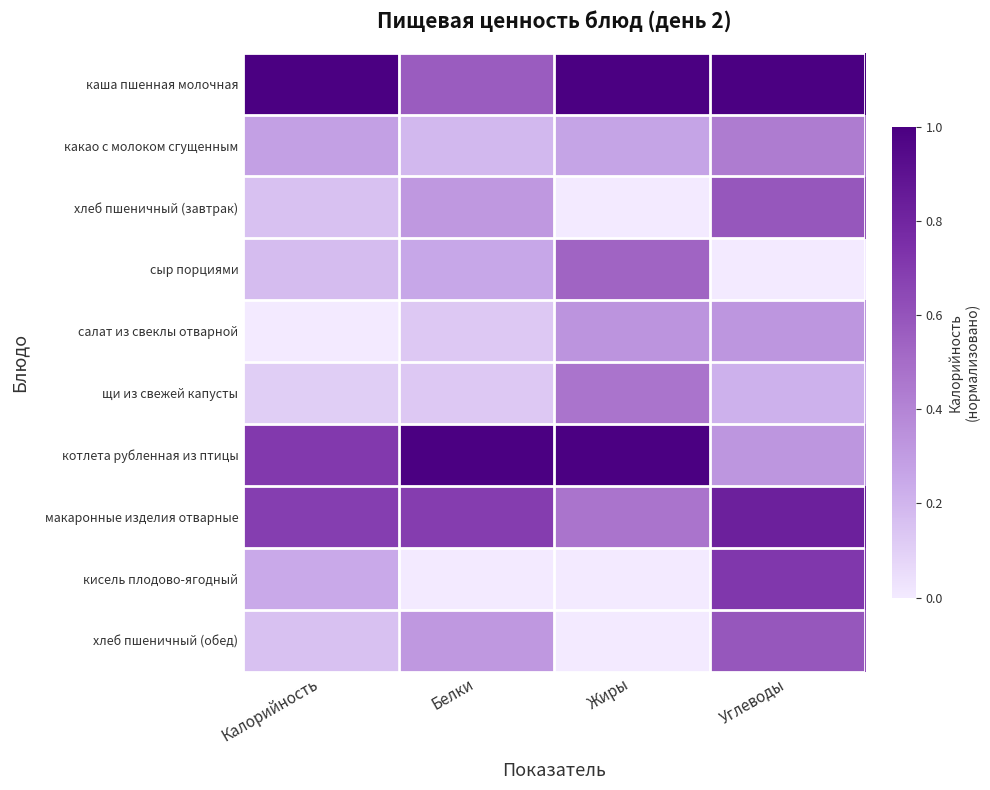

Reading left to right, transcribe all the data shown in this chart.

каша пшенная молочная: Калорийность=1.0	Белки=0.6	Жиры=1.0	Углеводы=1.0
какао с молоком сгущенным: Калорийность=0.3	Белки=0.2	Жиры=0.3	Углеводы=0.4
хлеб пшеничный (завтрак): Калорийность=0.2	Белки=0.3	Жиры=0.0	Углеводы=0.6
сыр порциями: Калорийность=0.2	Белки=0.2	Жиры=0.5	Углеводы=0.0
салат из свеклы отварной: Калорийность=0.0	Белки=0.1	Жиры=0.3	Углеводы=0.3
щи из свежей капусты: Калорийность=0.1	Белки=0.1	Жиры=0.5	Углеводы=0.2
котлета рубленная из птицы: Калорийность=0.7	Белки=1.0	Жиры=1.0	Углеводы=0.3
макаронные изделия отварные: Калорийность=0.7	Белки=0.7	Жиры=0.5	Углеводы=0.8
кисель плодово-ягодный: Калорийность=0.2	Белки=0.0	Жиры=0.0	Углеводы=0.7
хлеб пшеничный (обед): Калорийность=0.2	Белки=0.3	Жиры=0.0	Углеводы=0.6